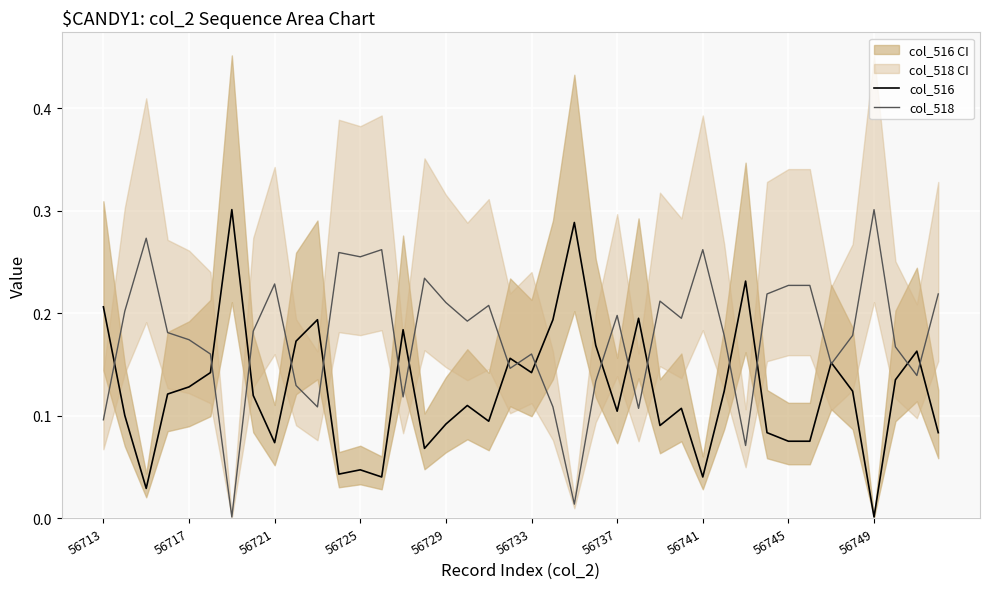

The col_518 series shows 0.1 at 56741. True or false?

False